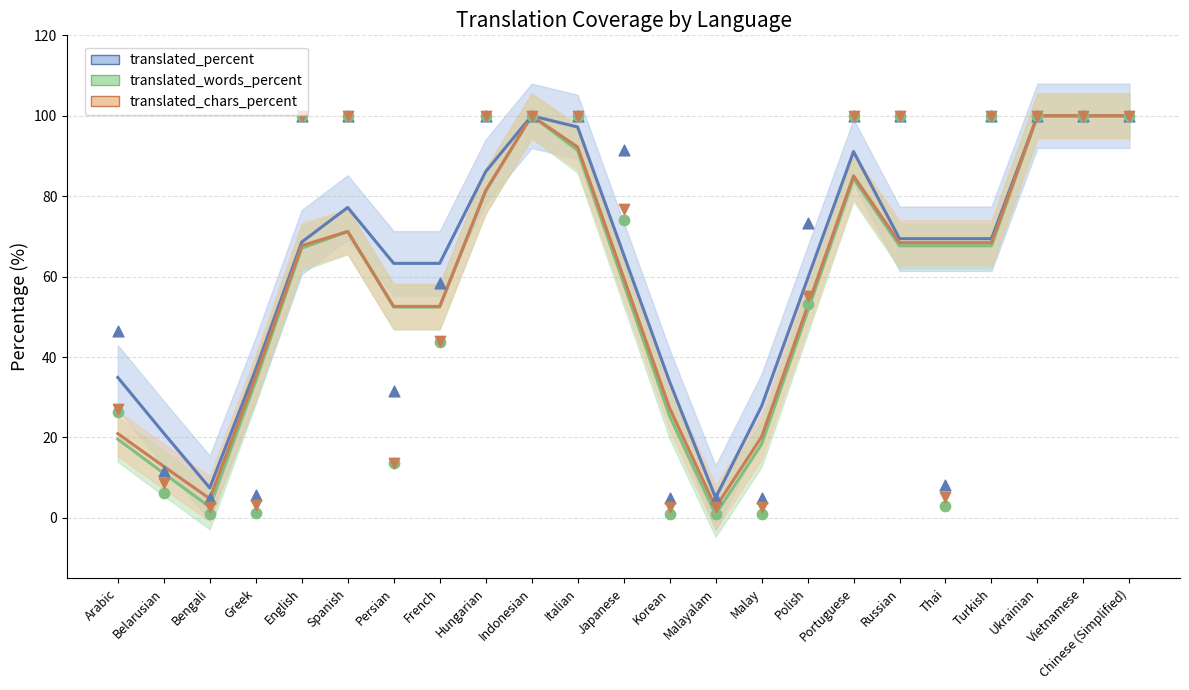

Which series has the largest Y range (max minus min)?

translated_words_percent